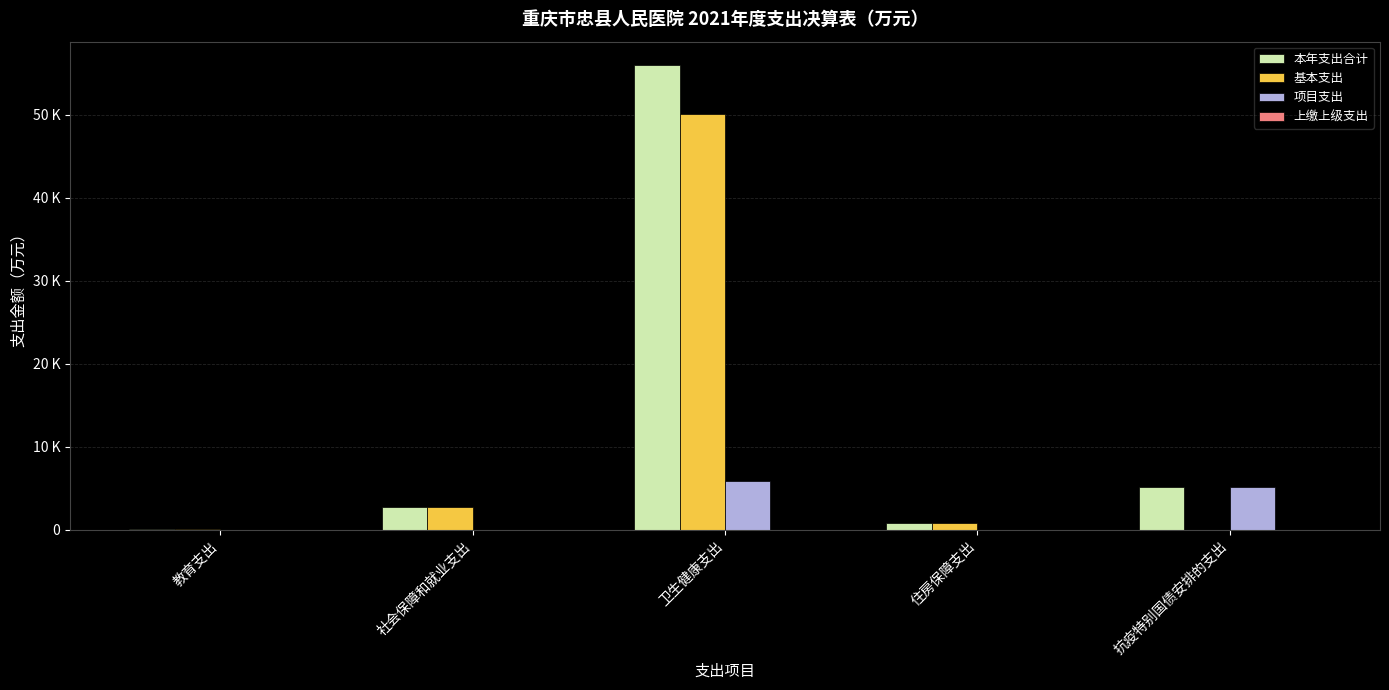

Are the bars horizontal?

No